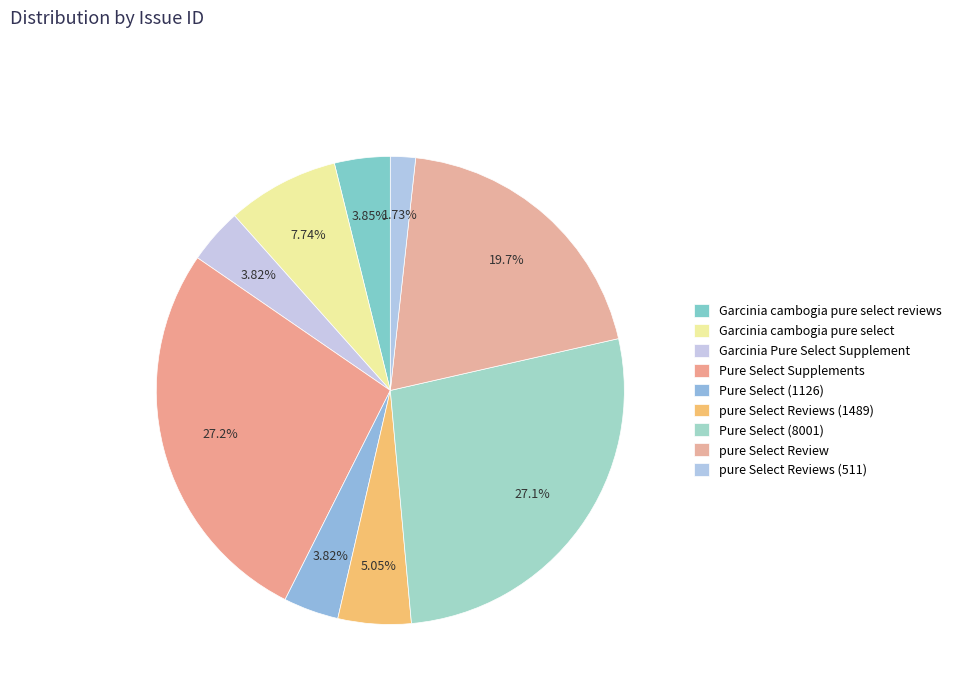

How many segments does this pie chart have?

9